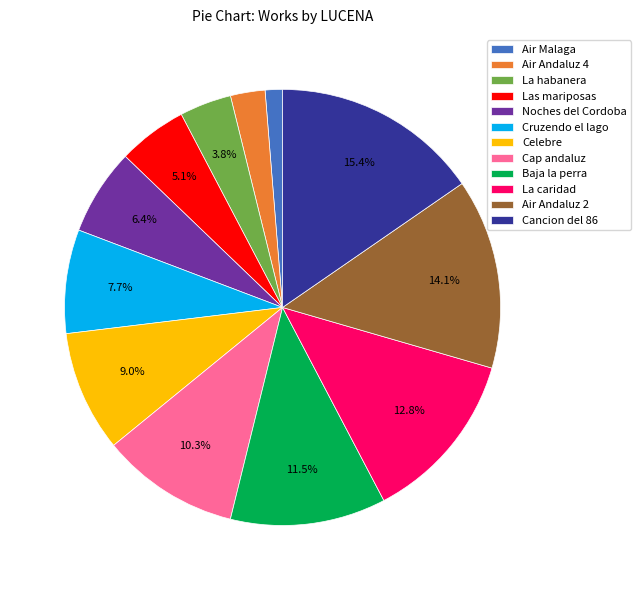

What portion of the pie excludes Cancion del 86?

84.6%